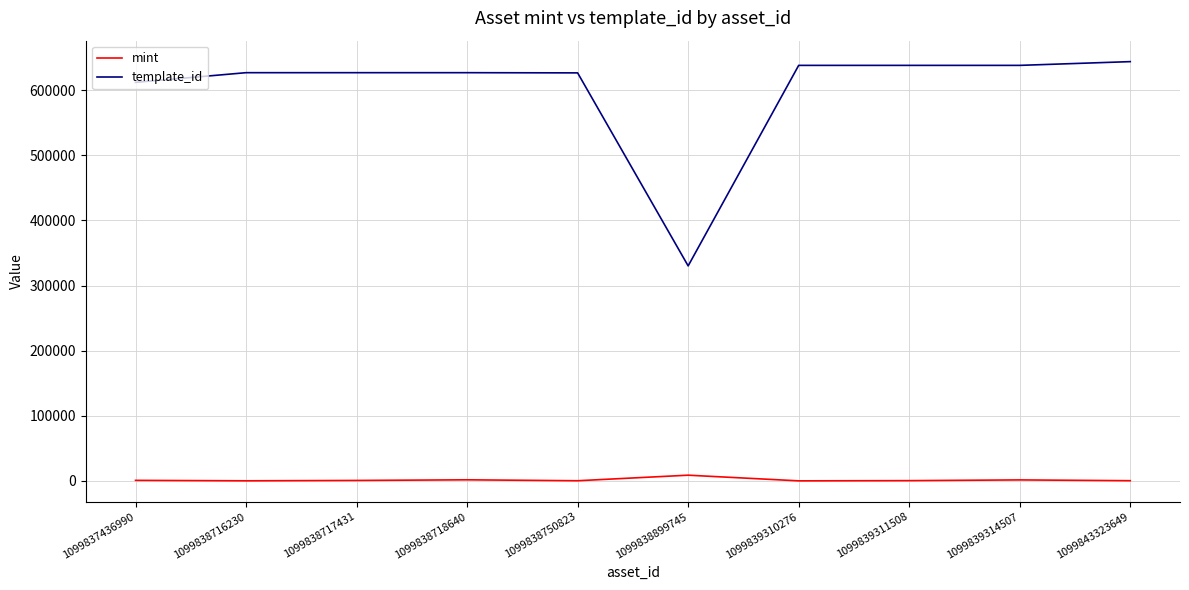

Which series has the largest total across all categories?

template_id